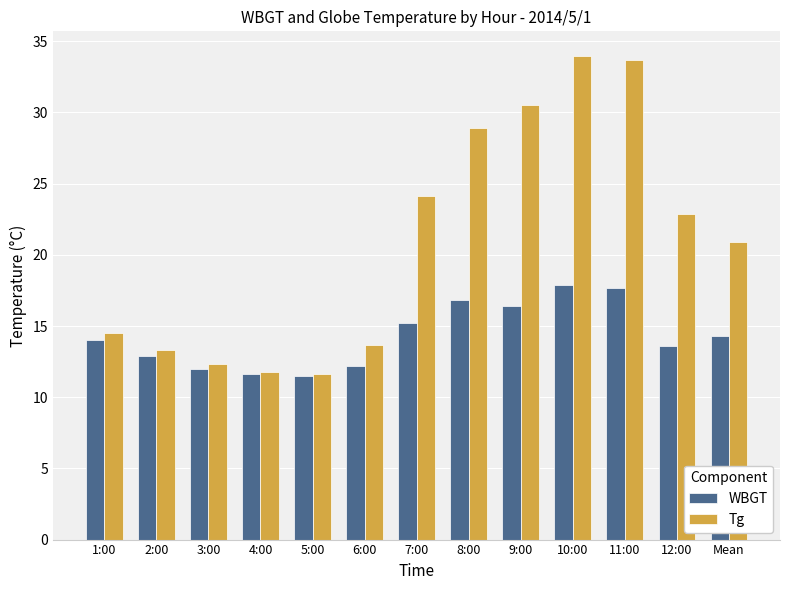

Is the value of WBGT at 12:00 greater than the value of Tg at 4:00?

Yes